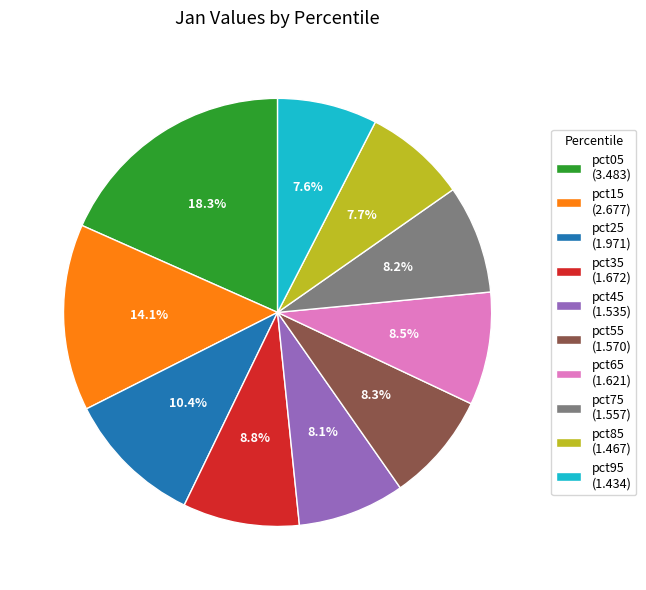

The pct15 slice represents 14% of the pie. True or false?

True